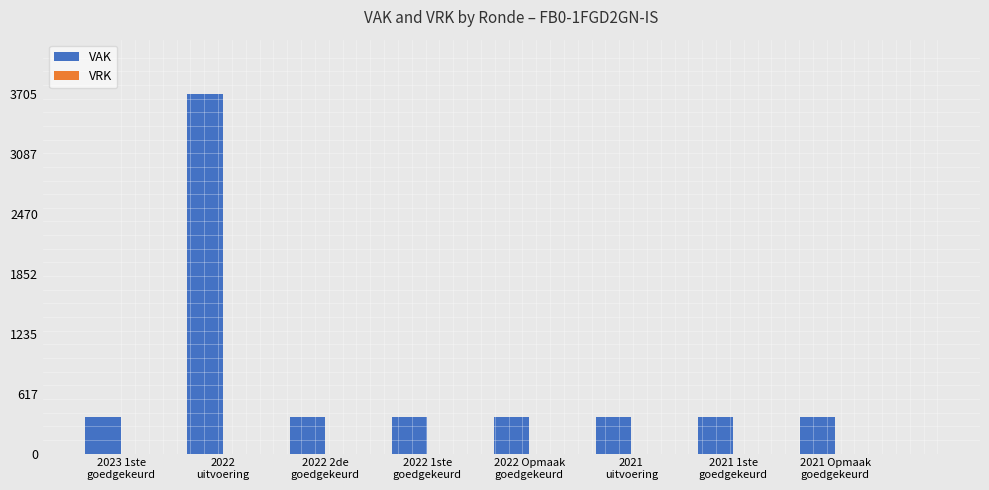

What is the value of the 4th bar from the left?

380